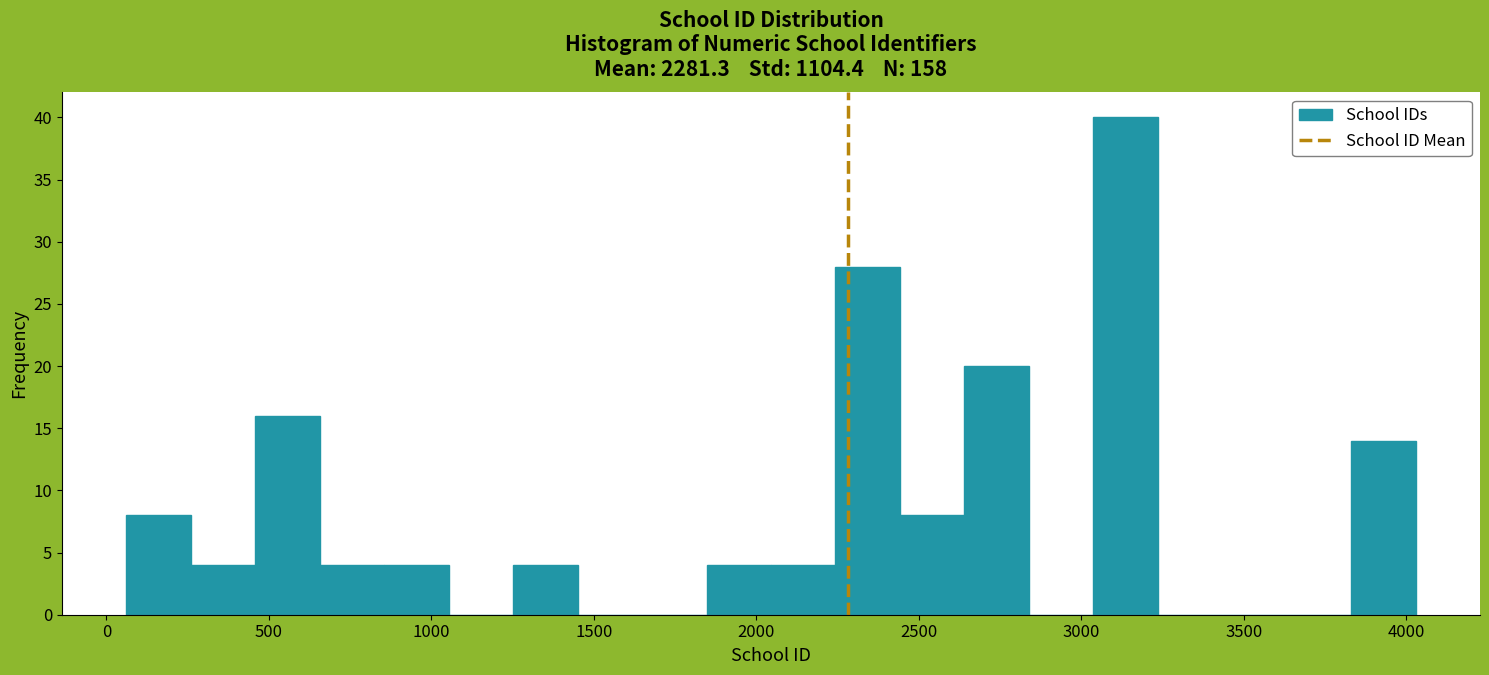

Read against the x-axis, roughly where is the centre of the tallest bar?

3150